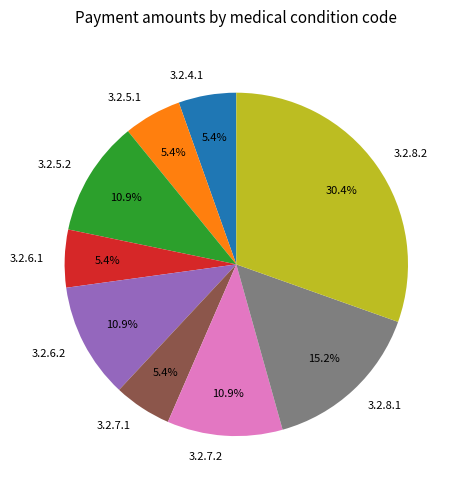

The 3.2.7.2 slice represents 11% of the pie. True or false?

True